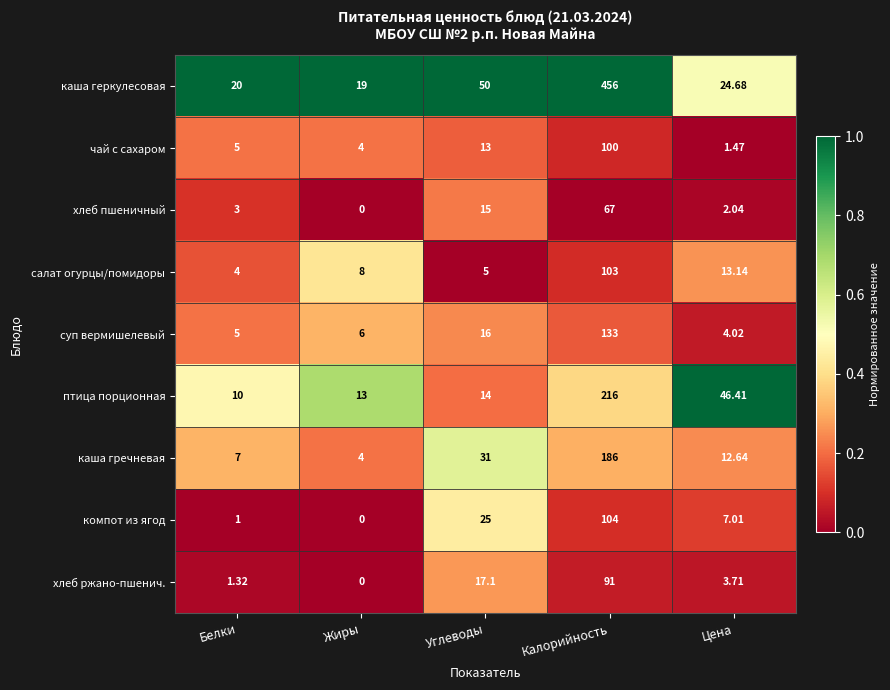

Rank the series by their maximum value, from lowest to highest.

хлеб пшеничный, хлеб ржано-пшенич., чай с сахаром, салат огурцы/помидоры, компот из ягод, суп вермишелевый, каша гречневая, птица порционная, каша геркулесовая